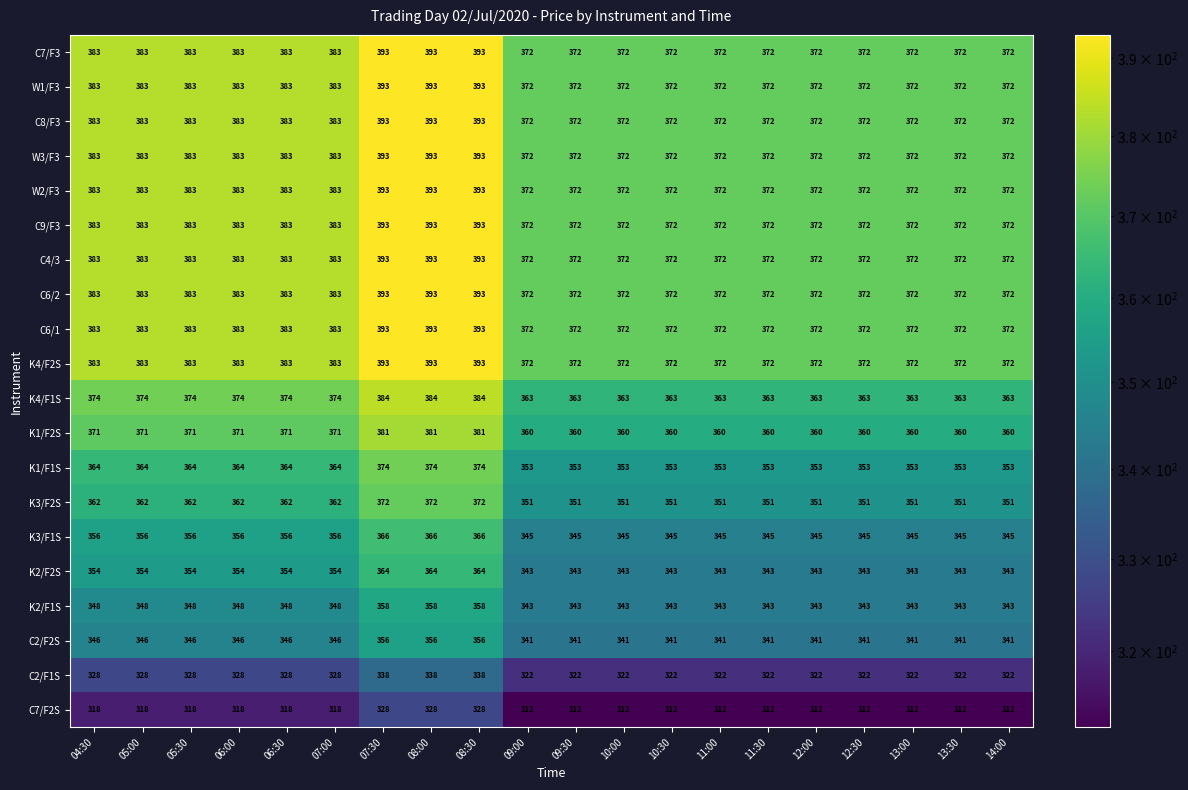

The C6/2 series shows 259 at 14:00. True or false?

False